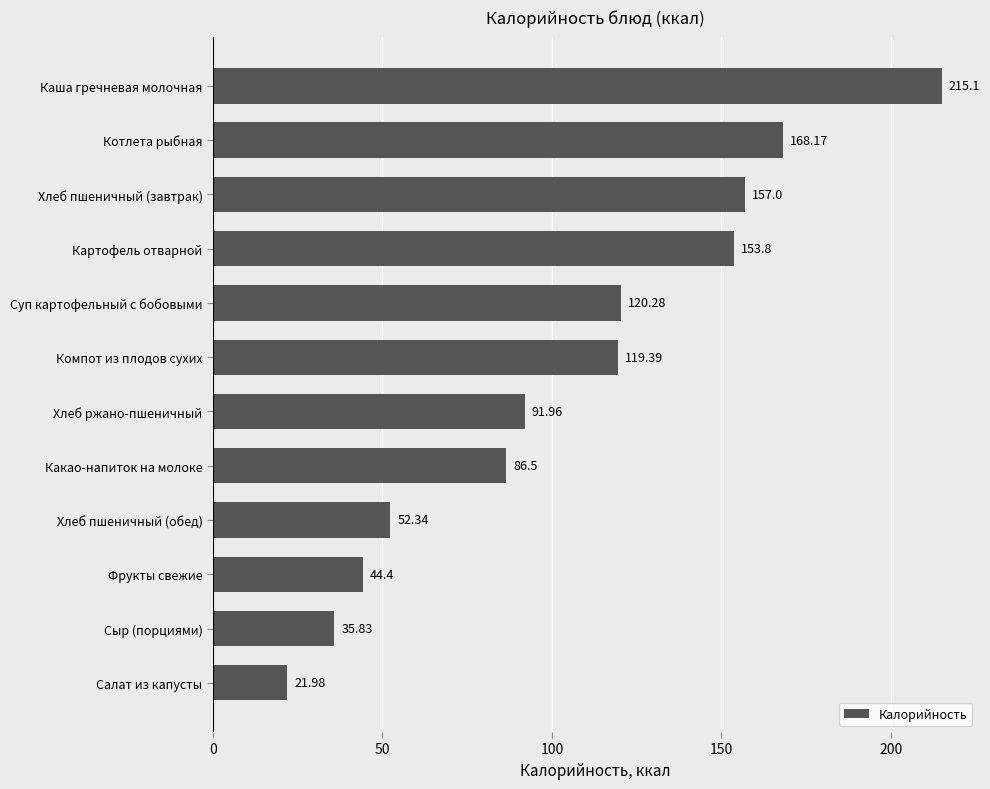

Rank the categories by value from highest to lowest.

Каша гречневая молочная, Котлета рыбная, Хлеб пшеничный (завтрак), Картофель отварной, Суп картофельный с бобовыми, Компот из плодов сухих, Хлеб ржано-пшеничный, Какао-напиток на молоке, Хлеб пшеничный (обед), Фрукты свежие, Сыр (порциями), Салат из капусты